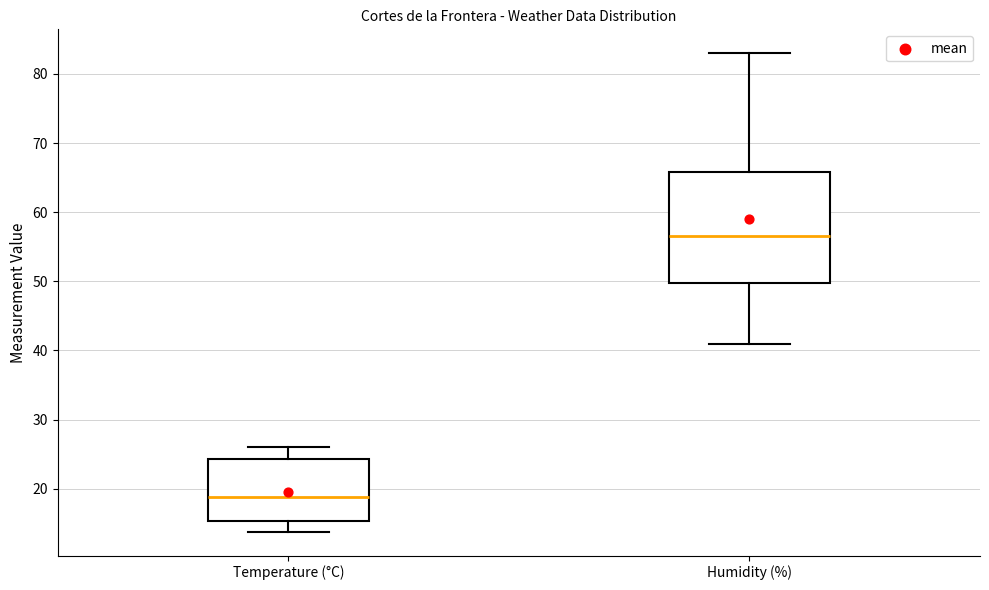

Comparing the boxes themselves (not the whiskers), which one is the tallest?

Humidity (%)